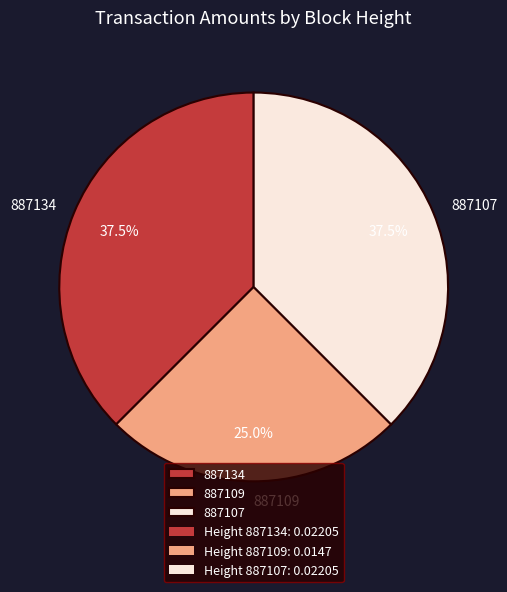

Which slice is the smallest?

887109